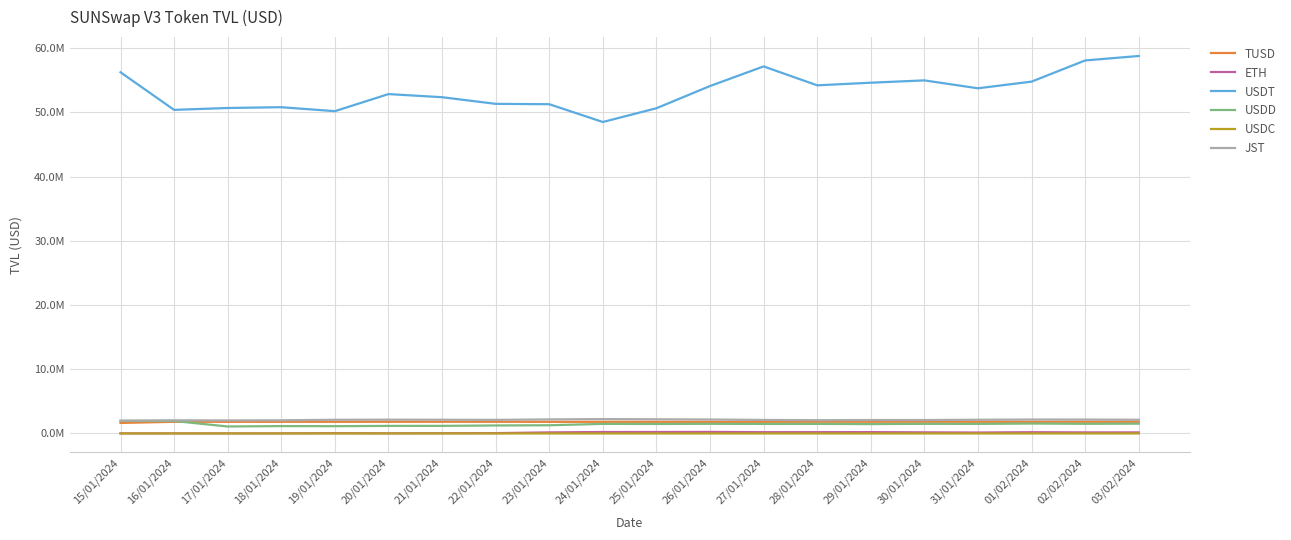

Which series has the widest spread of values?

USDT